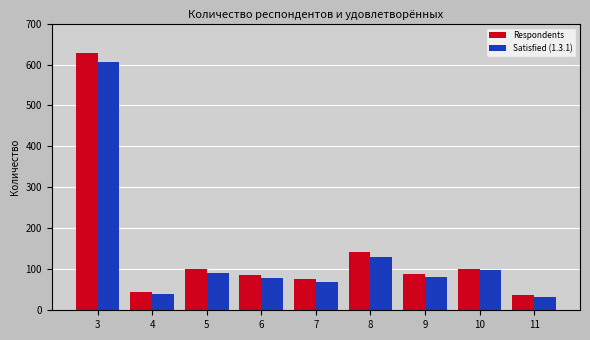

True or false: Respondents has a value of 142 at 8.

True